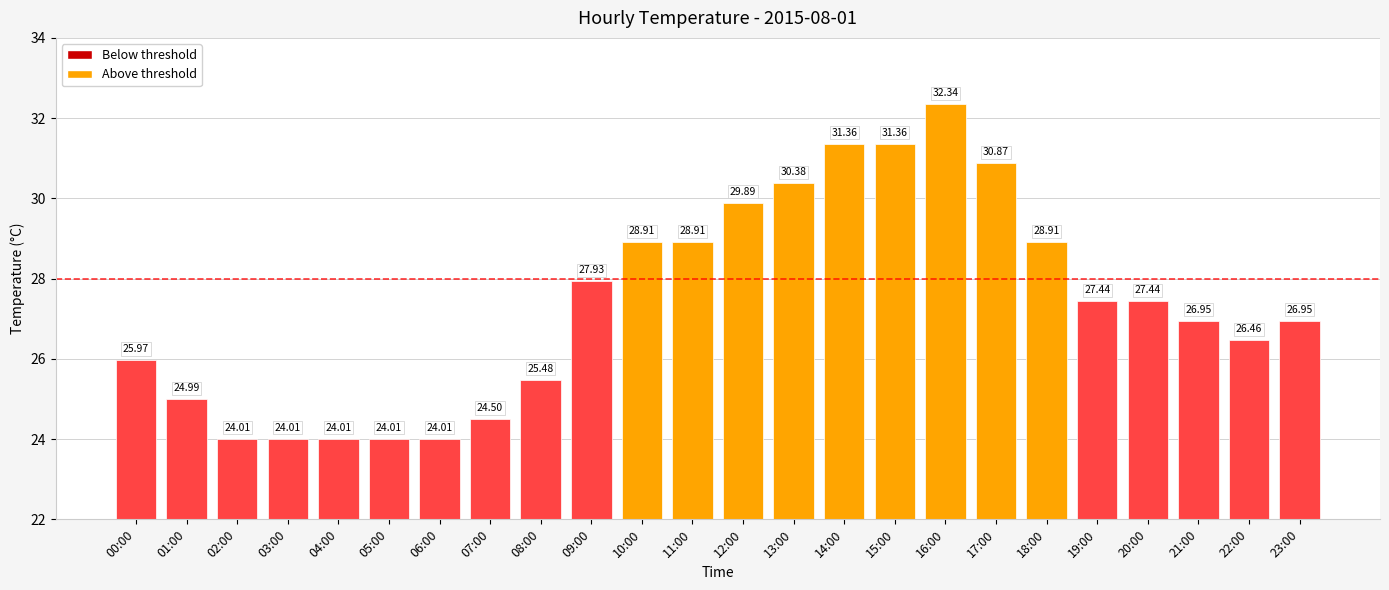

What is the sum of the values at 19:00 and 23:00?

54.4